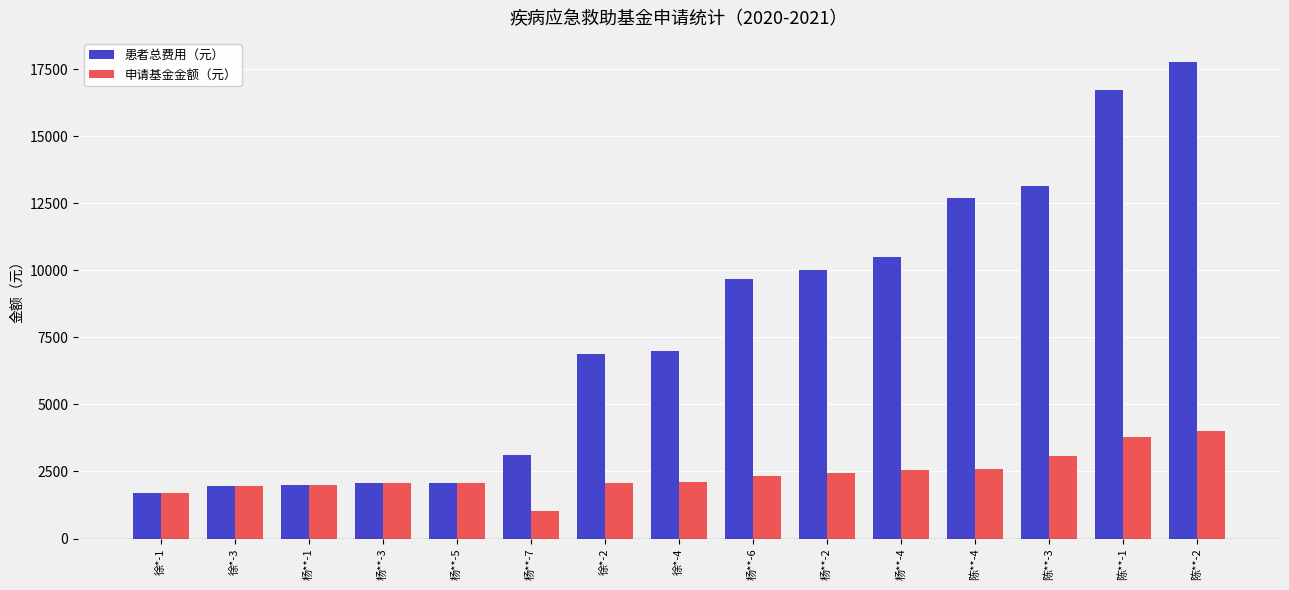

The 患者总费用（元） series shows 6976.0 at 徐*-4. True or false?

True